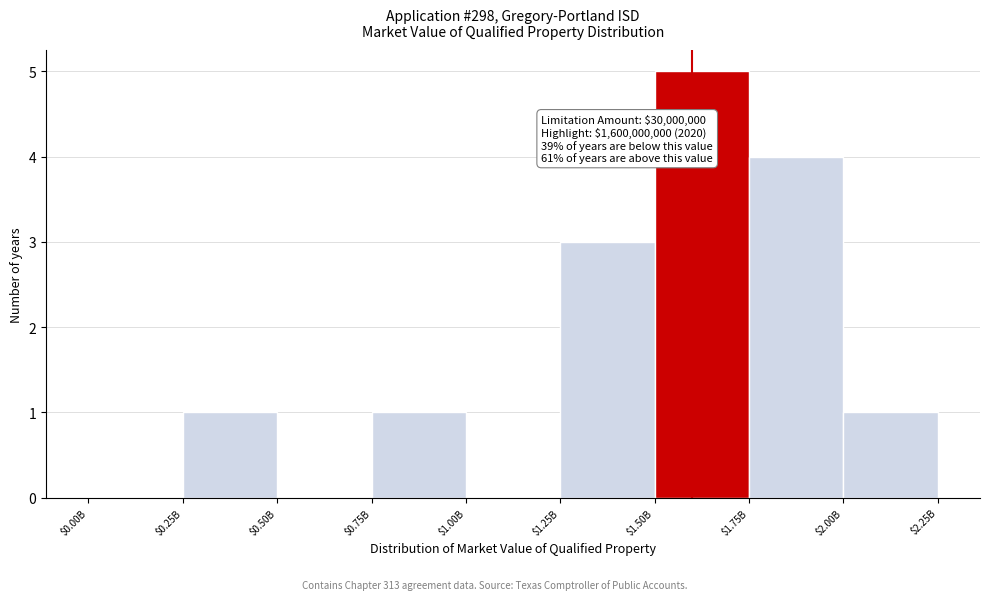

The value at $0.50B is 2. True or false?

False